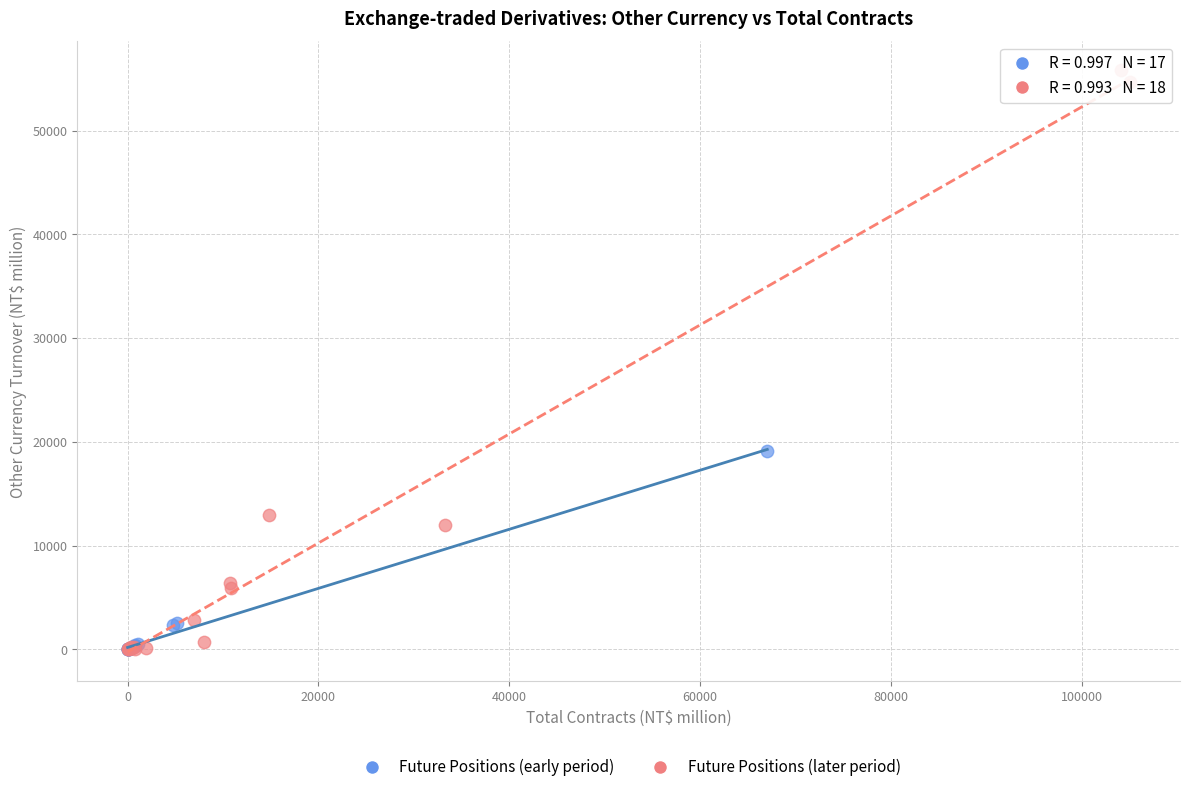

Which series reaches the maximum Y coordinate?

Future Positions (later period)